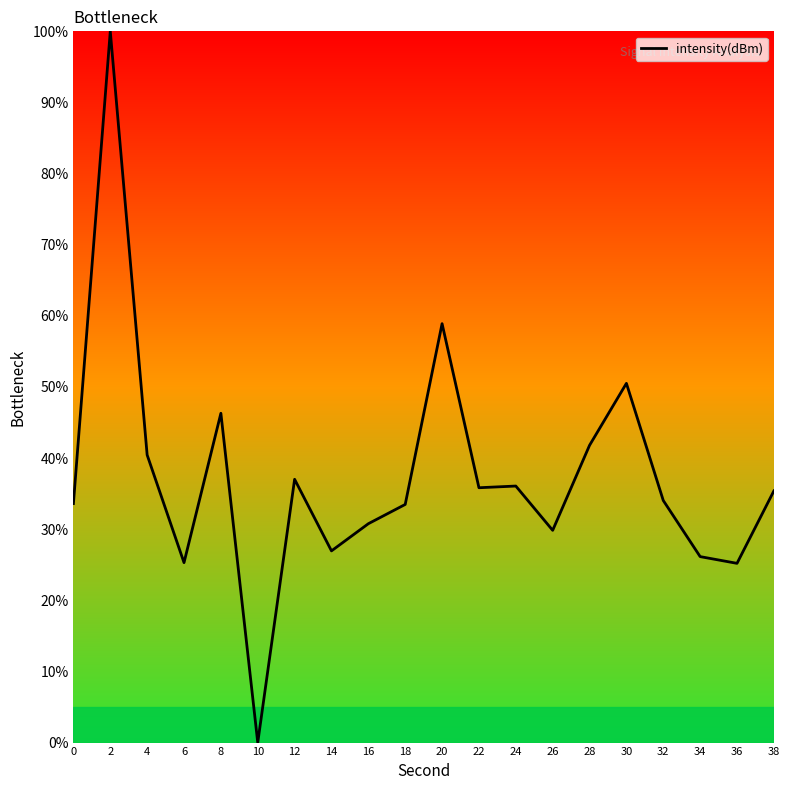

True or false: the data shows -58.3 at 10.

False